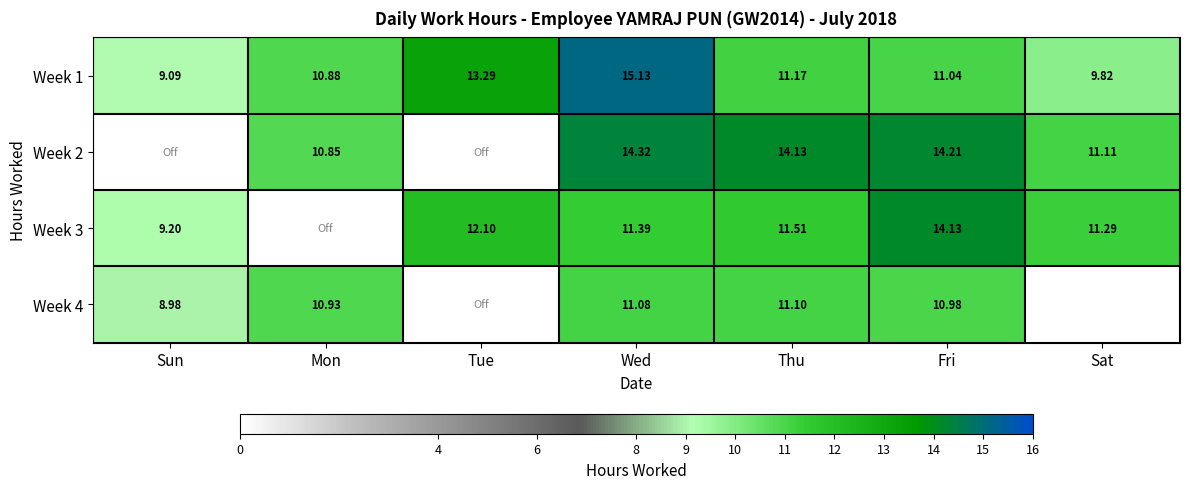

Which category has the lowest value across all series?

Sun